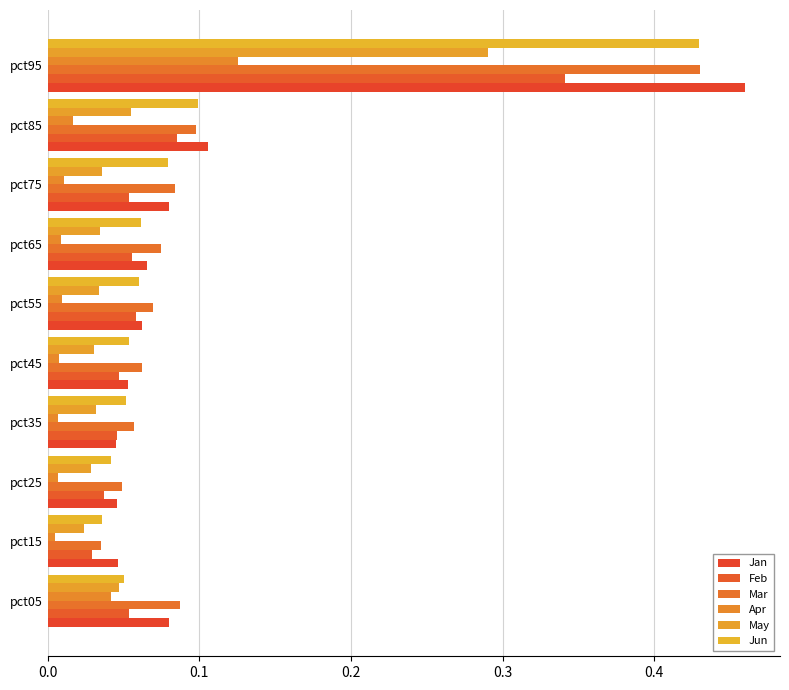

How many data points does each series have?

10